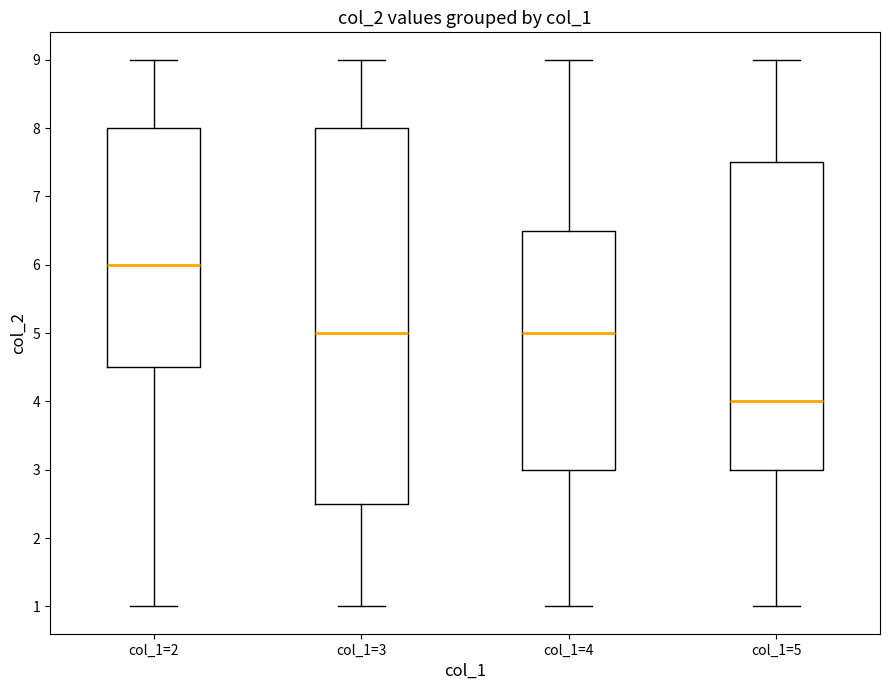

Reading left to right, transcribe this box plot: for each box, give where its median line is, the range the box spans, and where its two whiskers end, as read against the y-axis. The values are not printed on the chart, so give them approximately, as read against the axis.

col_1=2: median 6.0, box 4.5 to 8.0, whiskers 1.0 to 9.0
col_1=3: median 5.0, box 2.5 to 8.0, whiskers 1.0 to 9.0
col_1=4: median 5.0, box 3.0 to 6.5, whiskers 1.0 to 9.0
col_1=5: median 4.0, box 3.0 to 7.5, whiskers 1.0 to 9.0